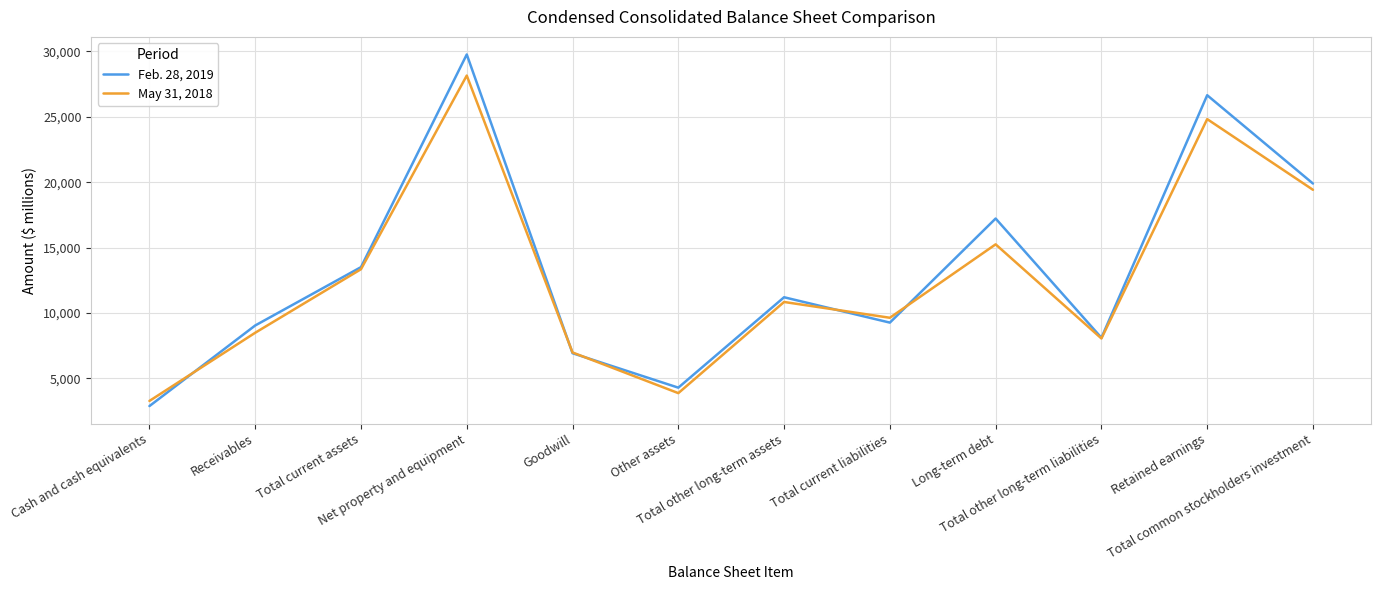

List the series in order of their overall mean, lowest first.

May 31, 2018, Feb. 28, 2019